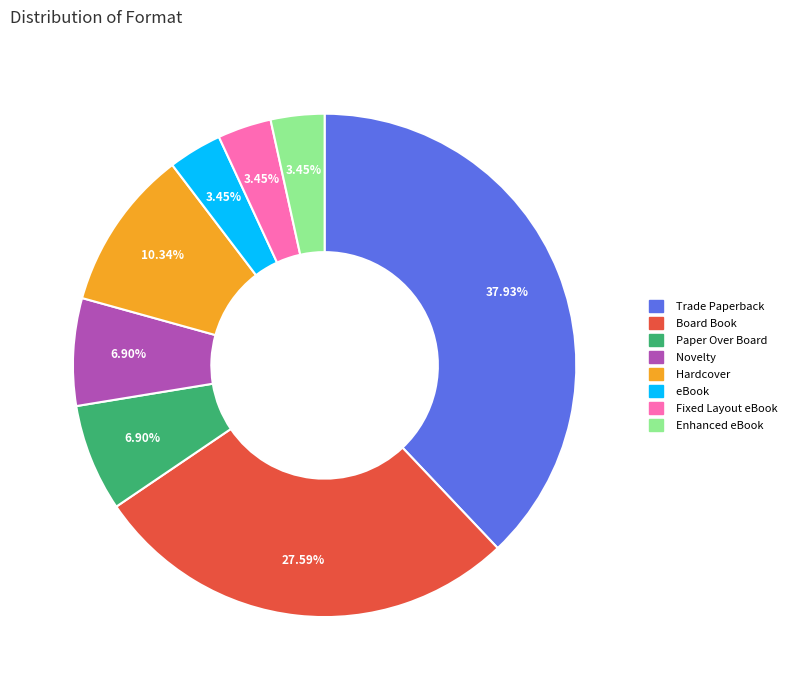

Is there a majority slice in this chart?

No